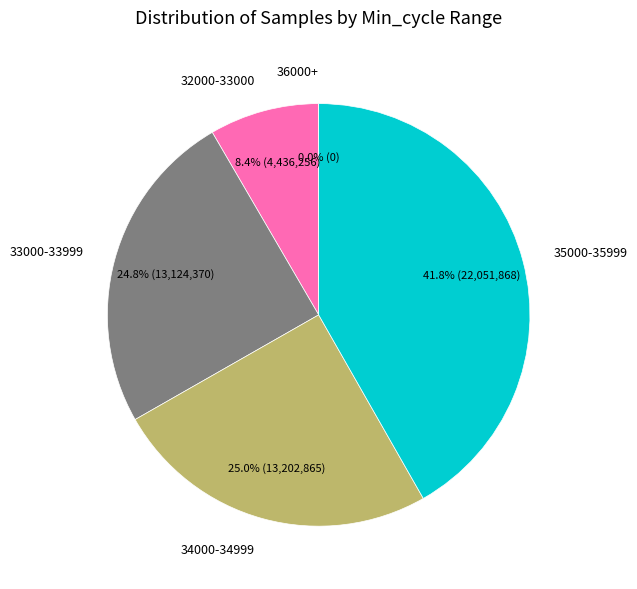

To the nearest percent, what percentage of the pie is 32?

8%